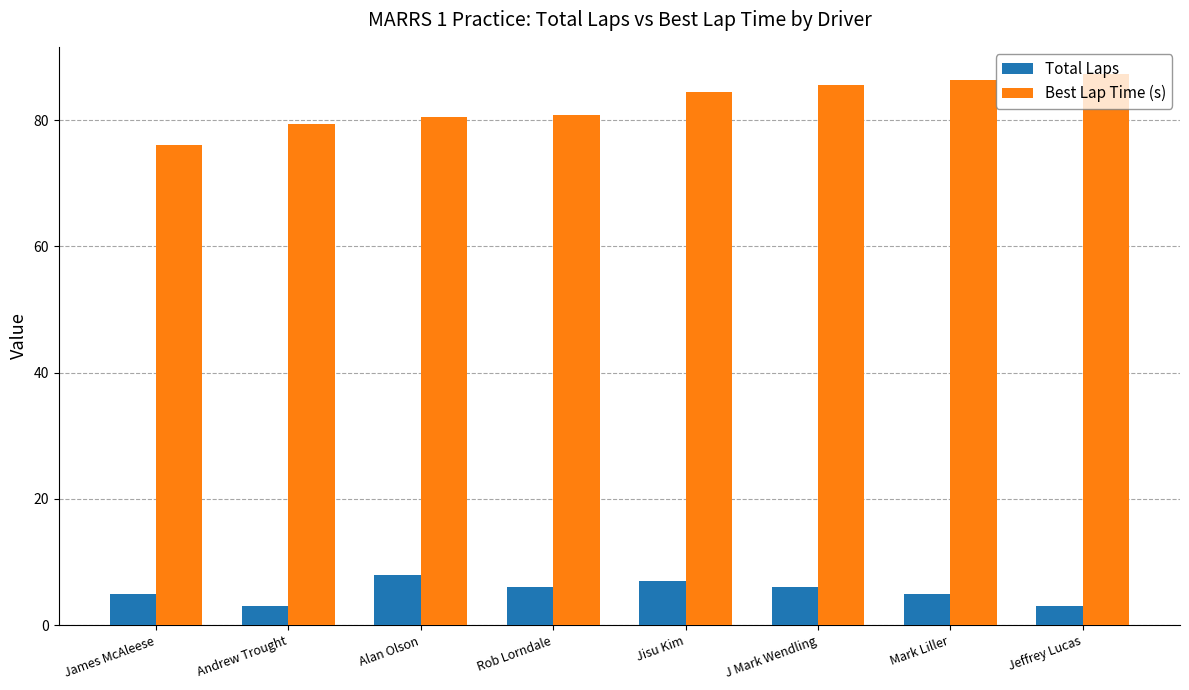

What is the minimum value shown in the chart?

3.0